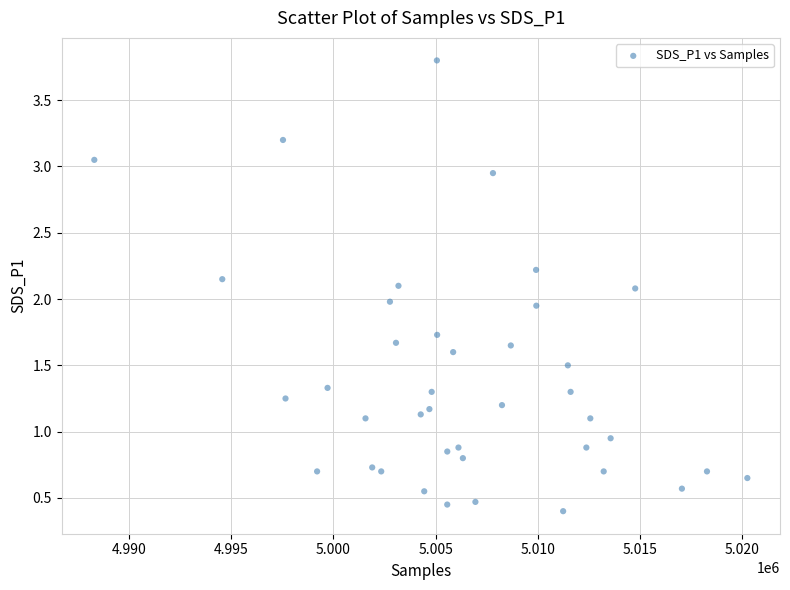

What is the range of X values (max minus min)?

31935.0